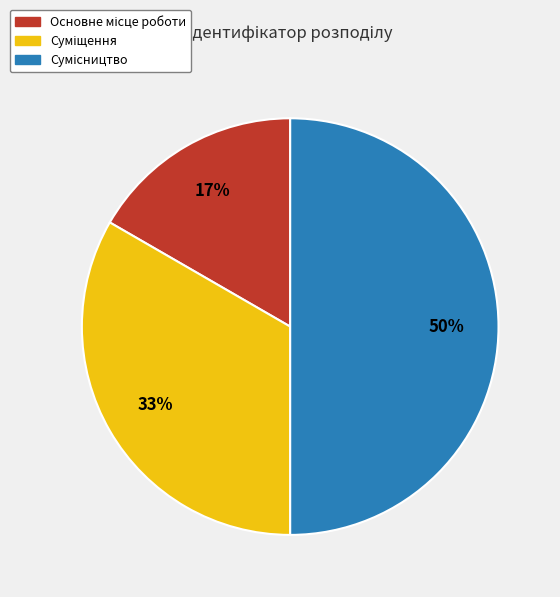

Count the number of slices in the pie.

3